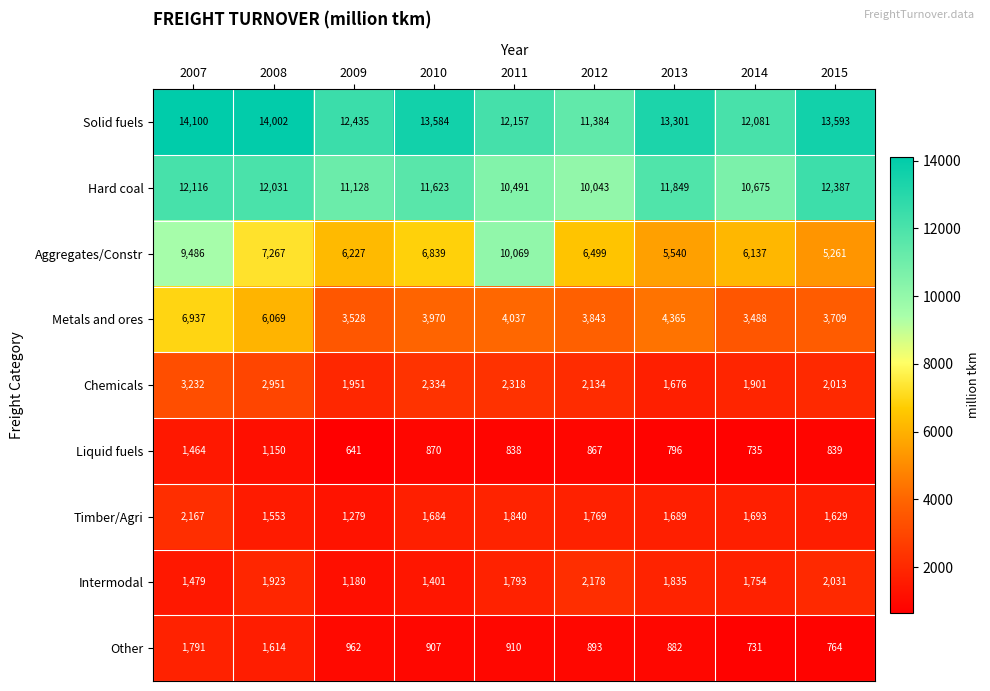

At which label is Metals and ores closest to 5212?

2013